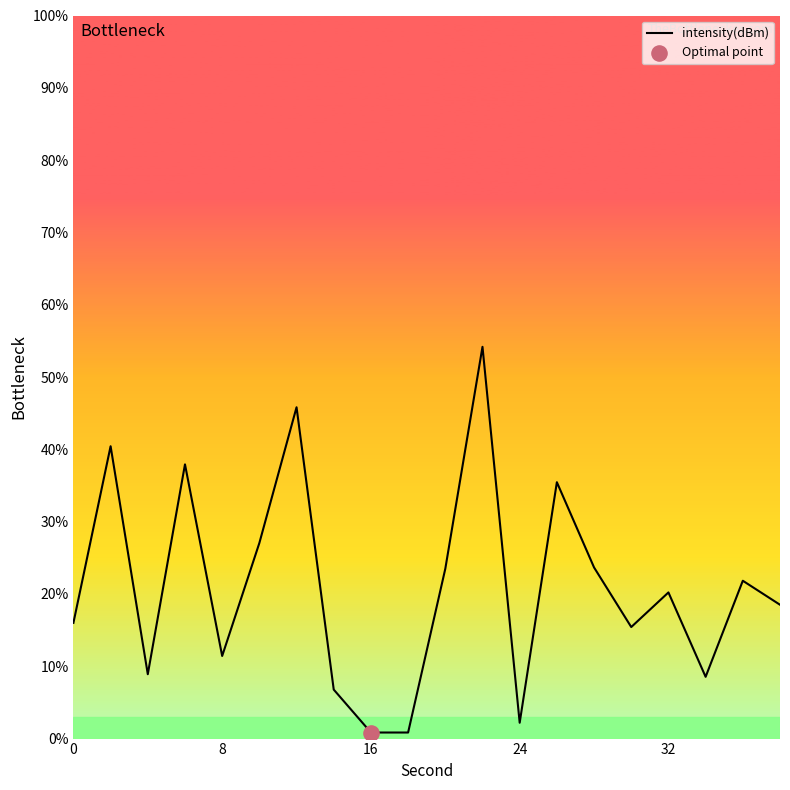

What is the maximum value shown in the chart?

54.2